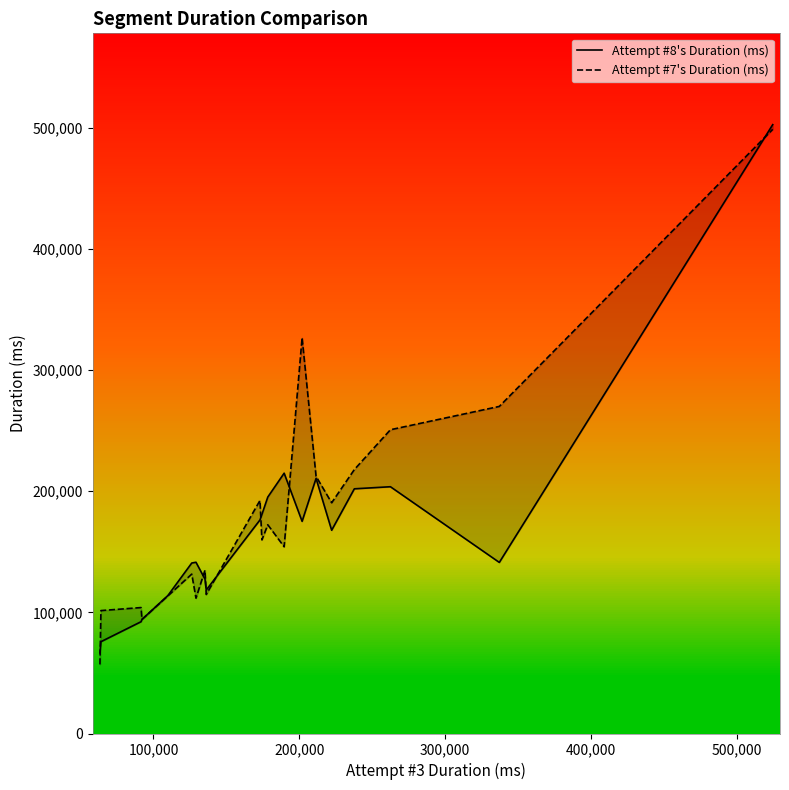

How many data points in Attempt #8's Duration (ms) are less than 167793?

10